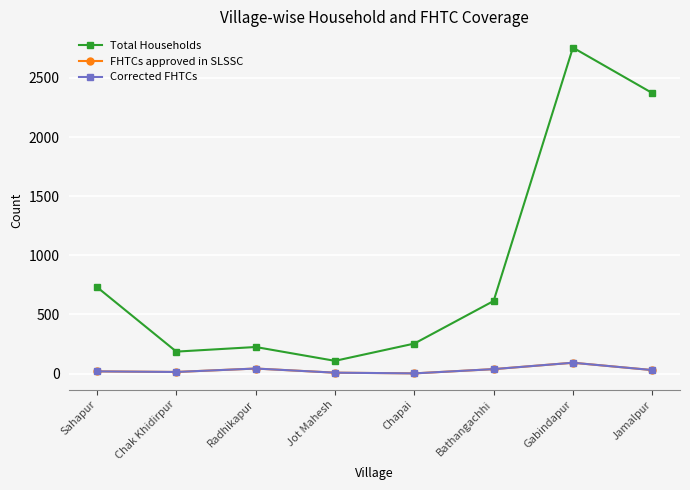

At which label is Total Households closest to 1432?

Sahapur